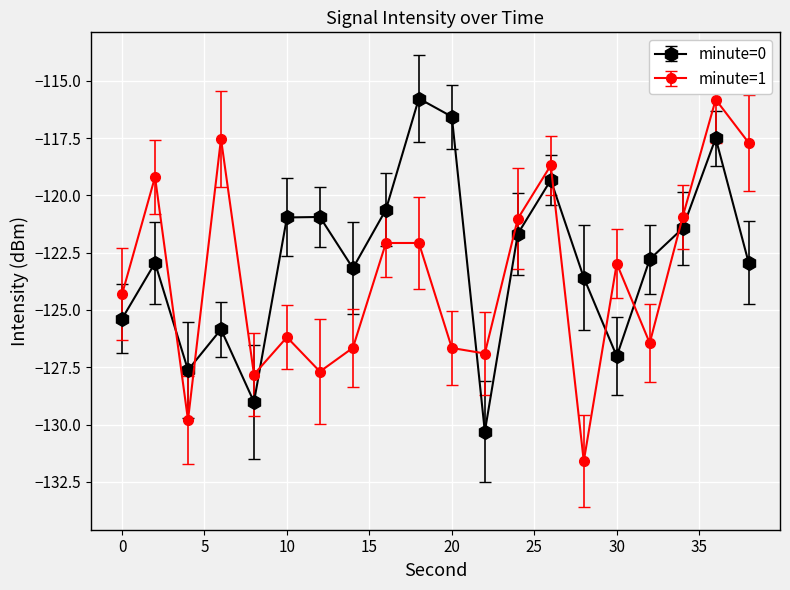

At how many categories does at least one series exceed -118?

5